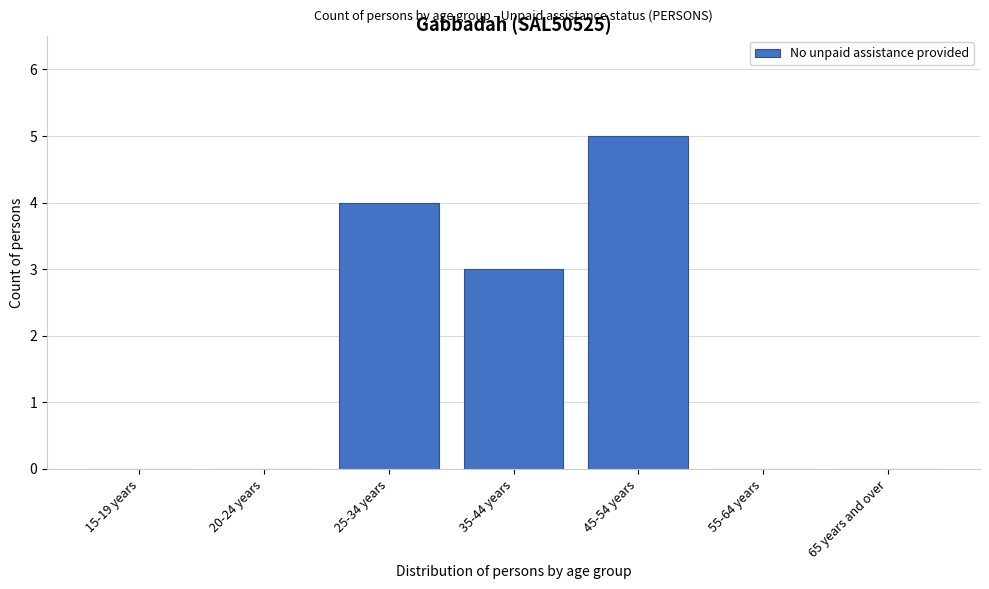

Reading left to right, extract all data points from this chart.

15-19 years=0	20-24 years=0	25-34 years=4	35-44 years=3	45-54 years=5	55-64 years=0	65 years and over=0